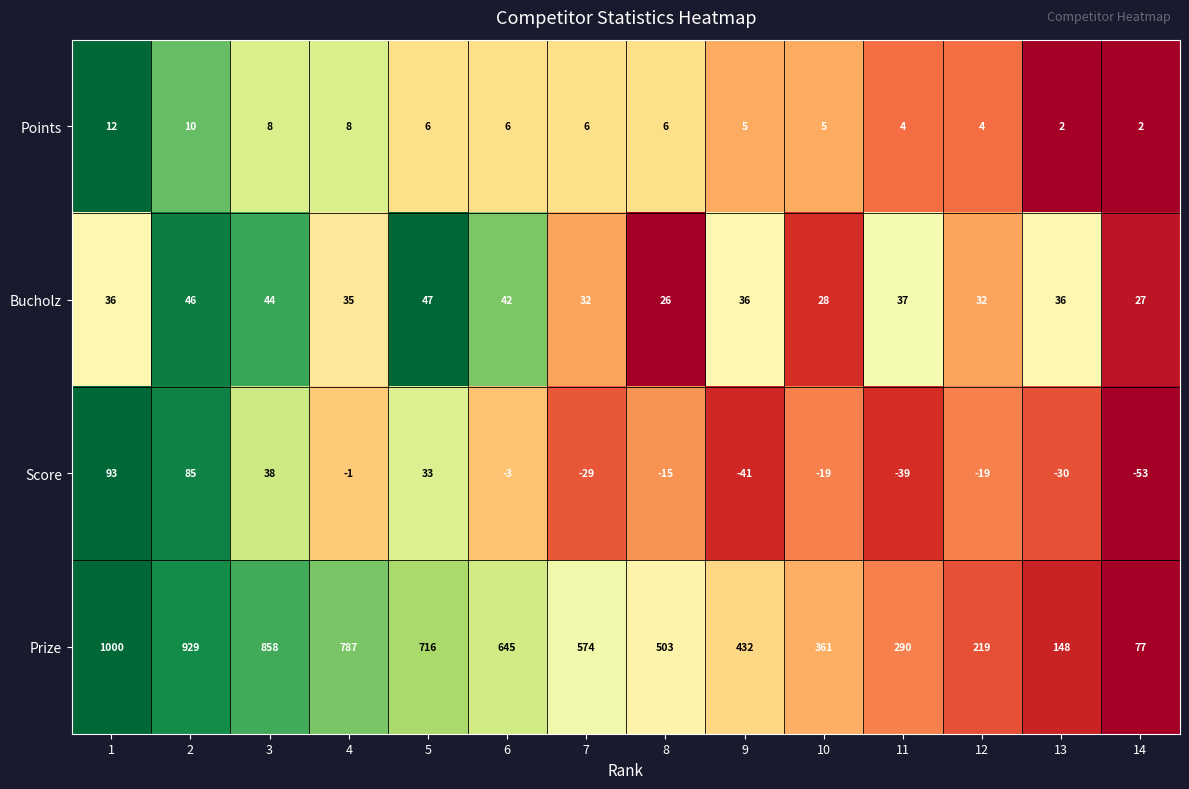

What is the total value across all series at 13?

156